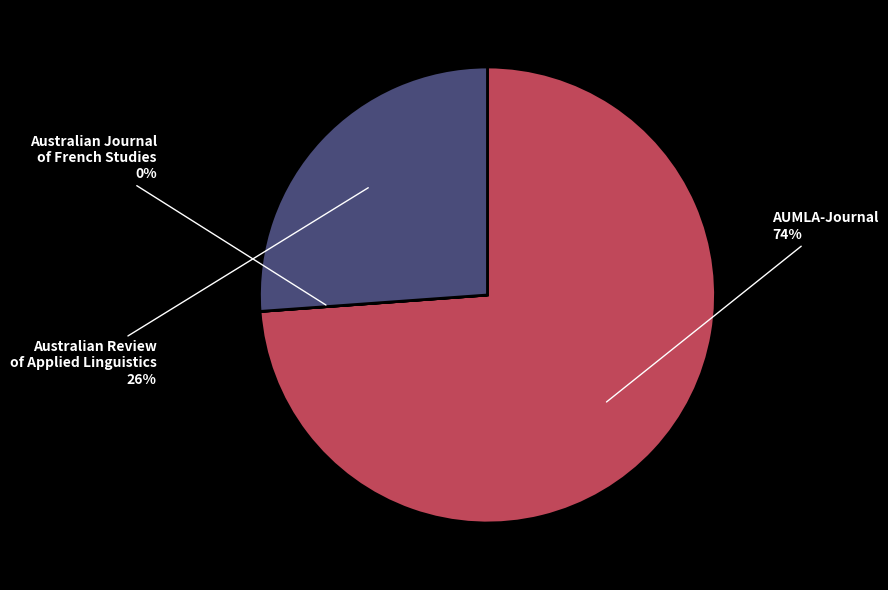

Which slice represents more than half of the pie?

AUMLA-Journal